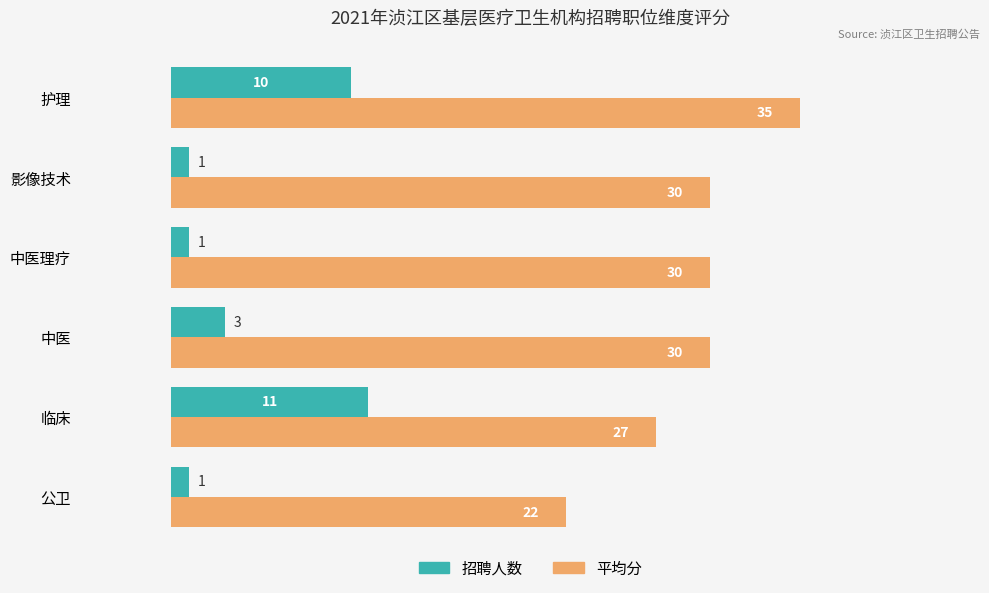

What is the difference between the second highest and minimum values in the 平均分 series?

8